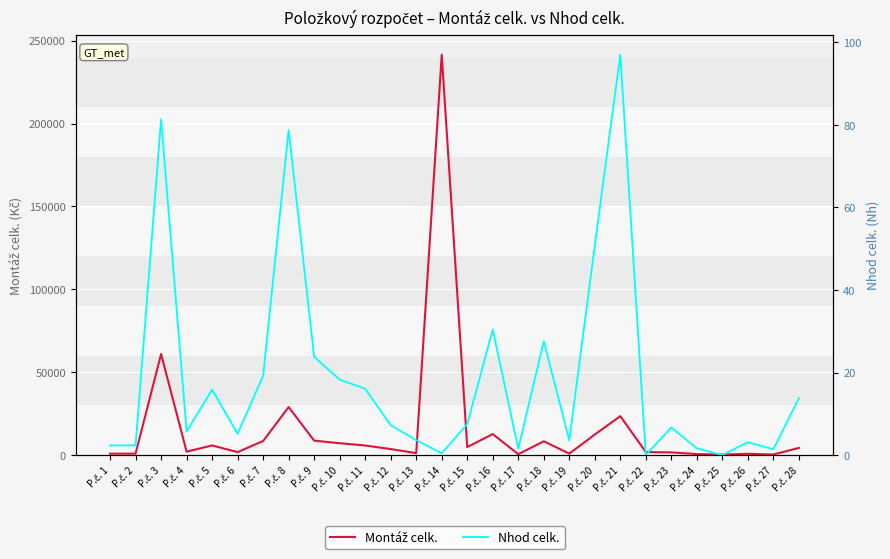

Which series has the largest range (max minus min)?

Montáž celk.